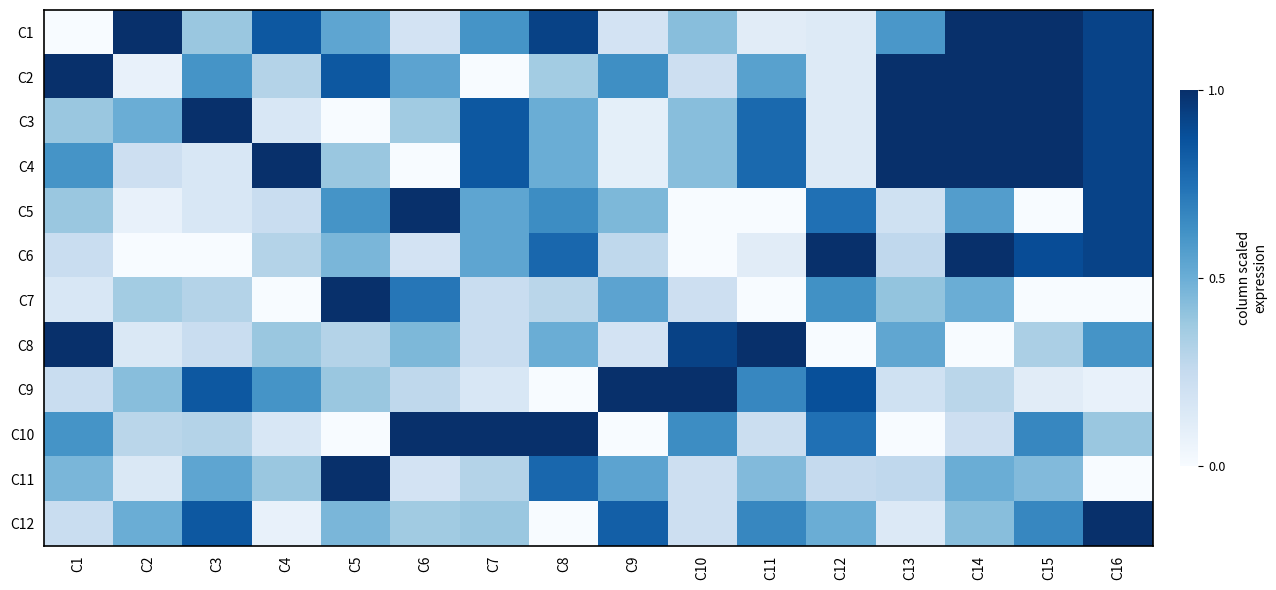

Which series has the largest total across all categories?

C2